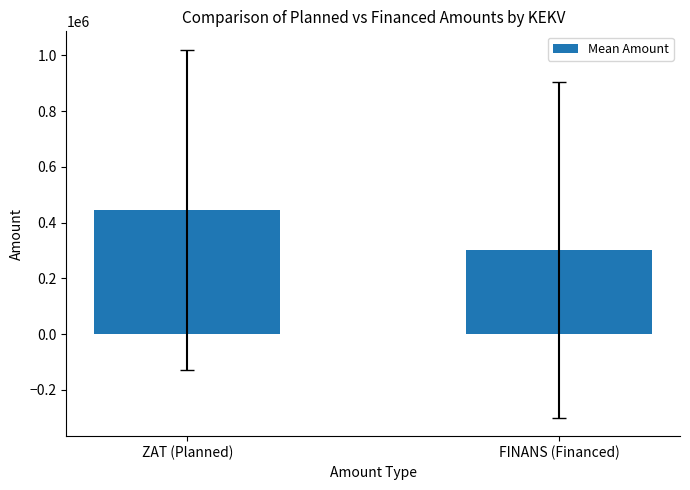

What is the value of the 2nd bar from the left?

302083.7